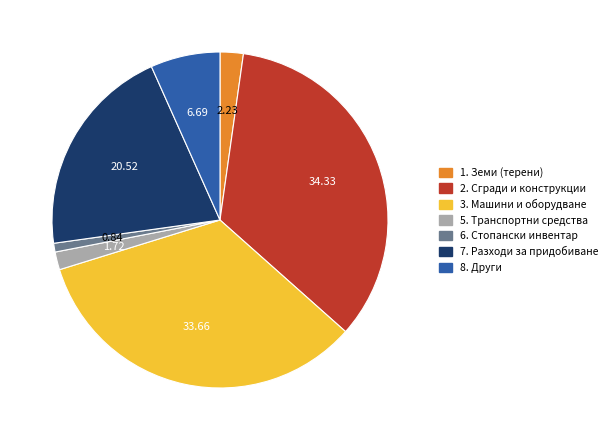

What is the ratio of the value at 7. Разходи за придобиване to the value at 6. Стопански инвентар?

24.3